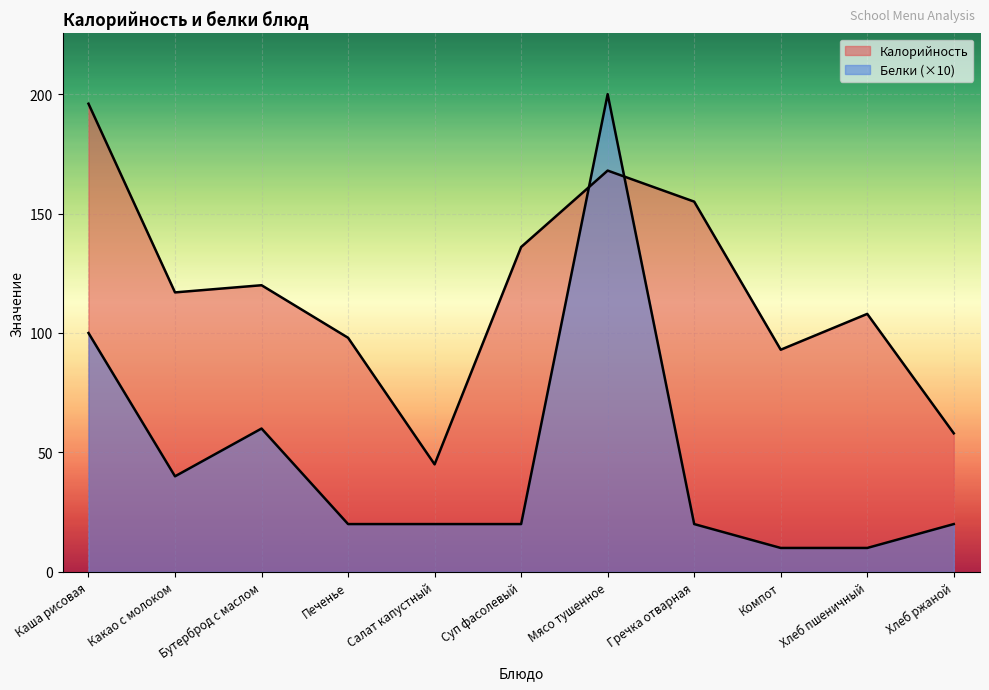

True or false: Калорийность has more than 0 points higher than both neighbors.

True